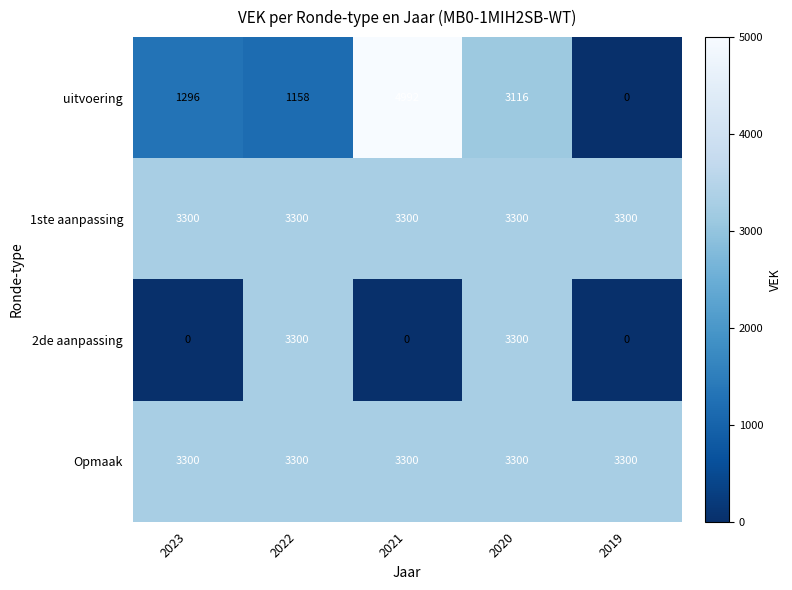

What is the sum of the 1ste aanpassing values at 2019 and 2020?

6600